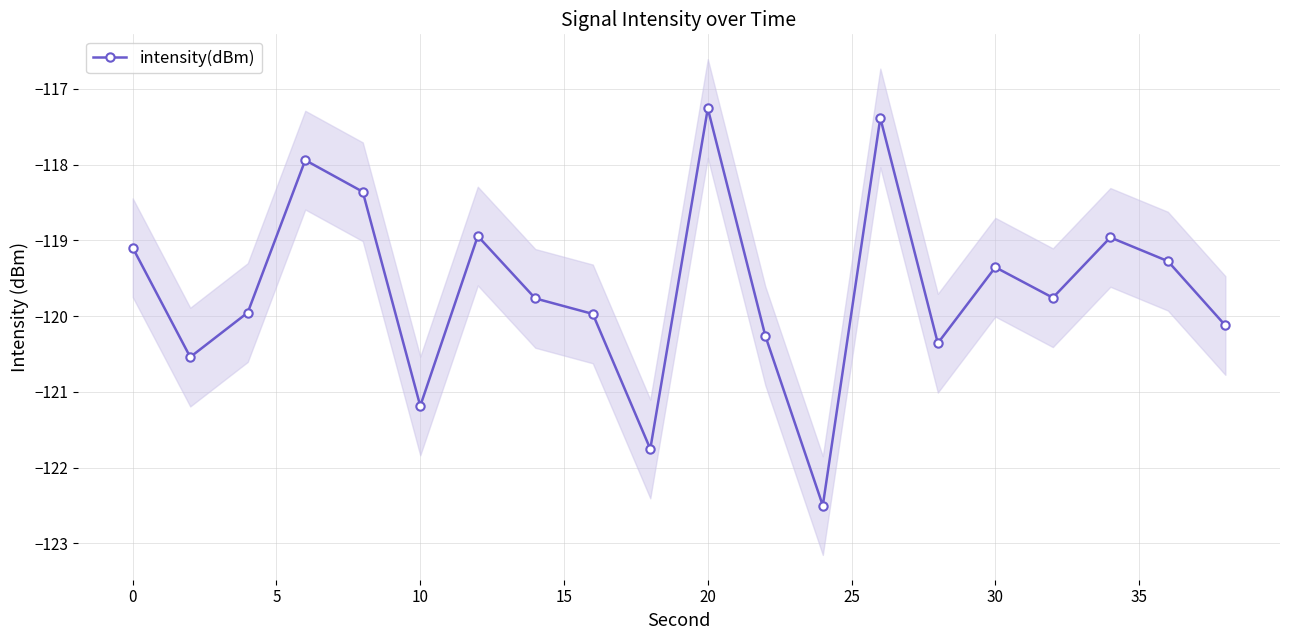

The intensity(dBm) series shows -119.4 at 30. True or false?

True